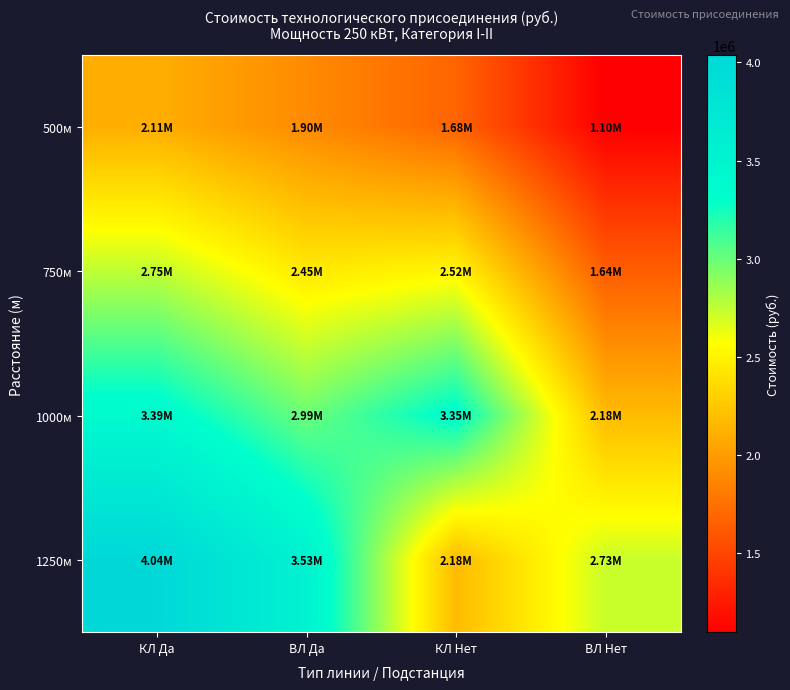

What is the minimum value shown in the chart?

1097623.2